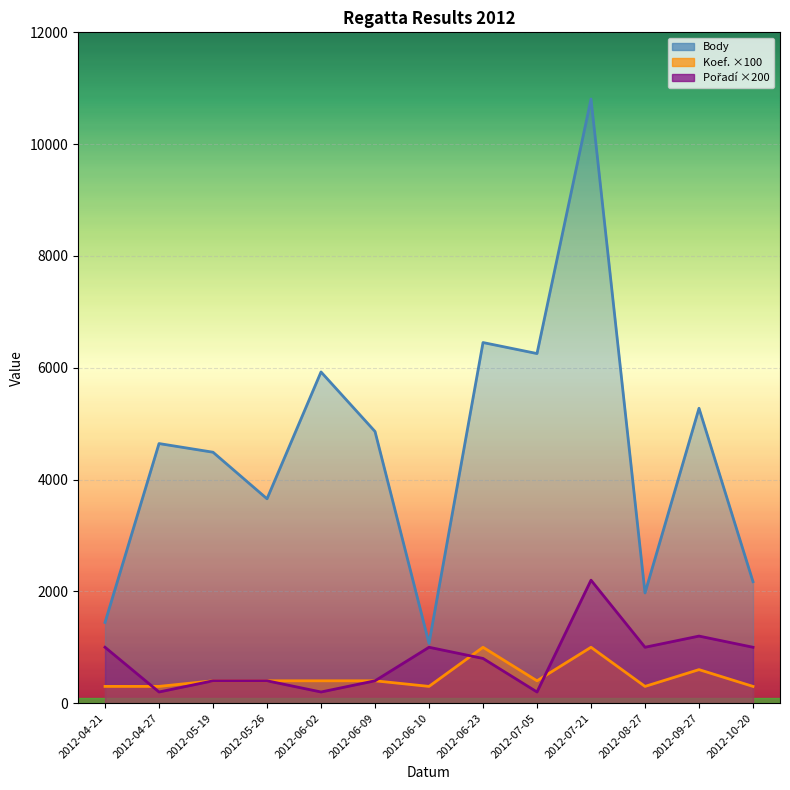

Reading left to right, list all the values displayed in this chart.

Body: 1444	4644	4489	3656	5925	4860	1069	6451	6254	10808	1972	5275	2173
Koef.: 300	300	400	400	400	400	300	1000	400	1000	300	600	300
Pořadí: 1000	200	400	400	200	400	1000	800	200	2200	1000	1200	1000